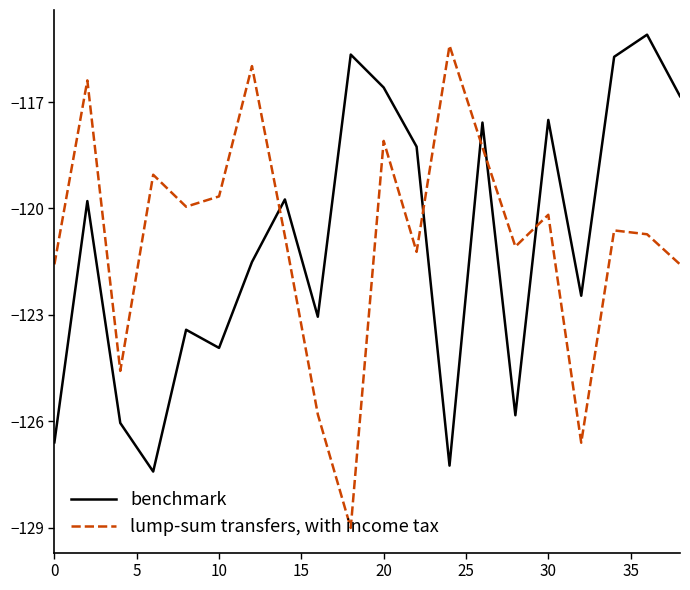

List the series in order of their overall mean, highest first.

lump-sum transfers, with income tax, benchmark